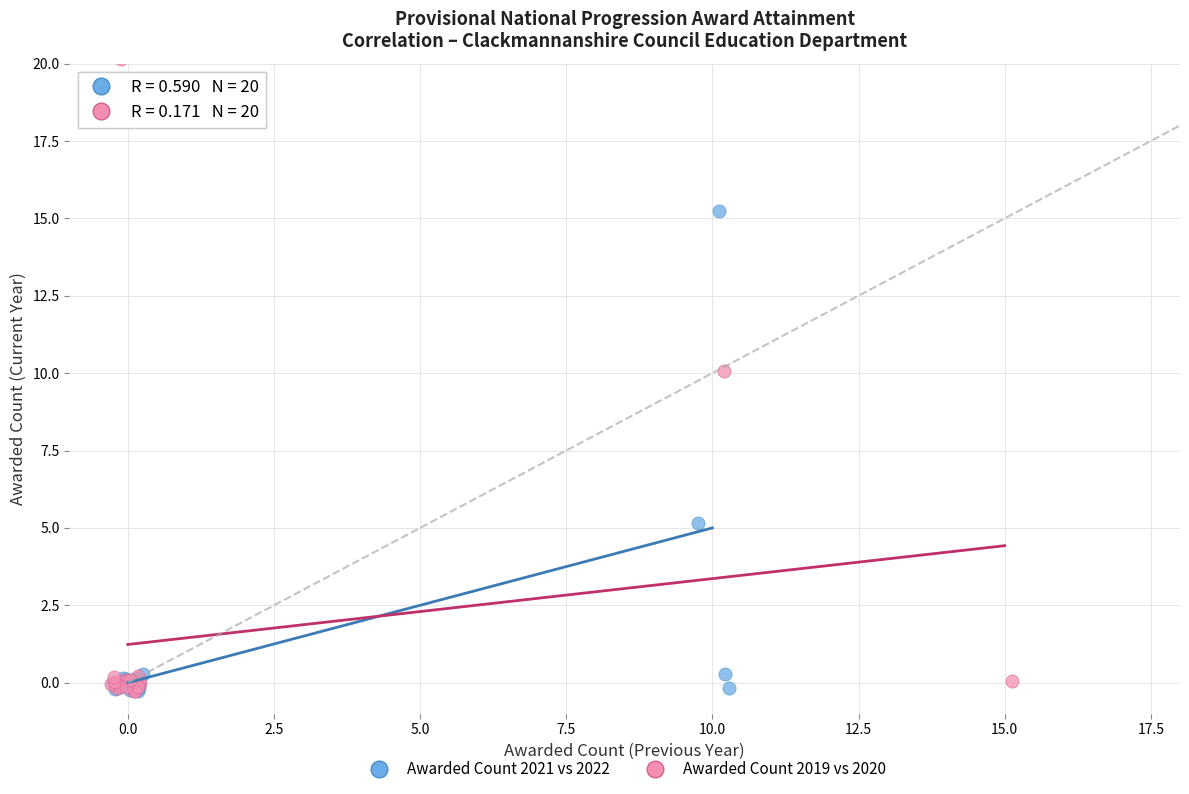

Which series reaches the maximum Y coordinate?

Awarded Count 2019 vs 2020